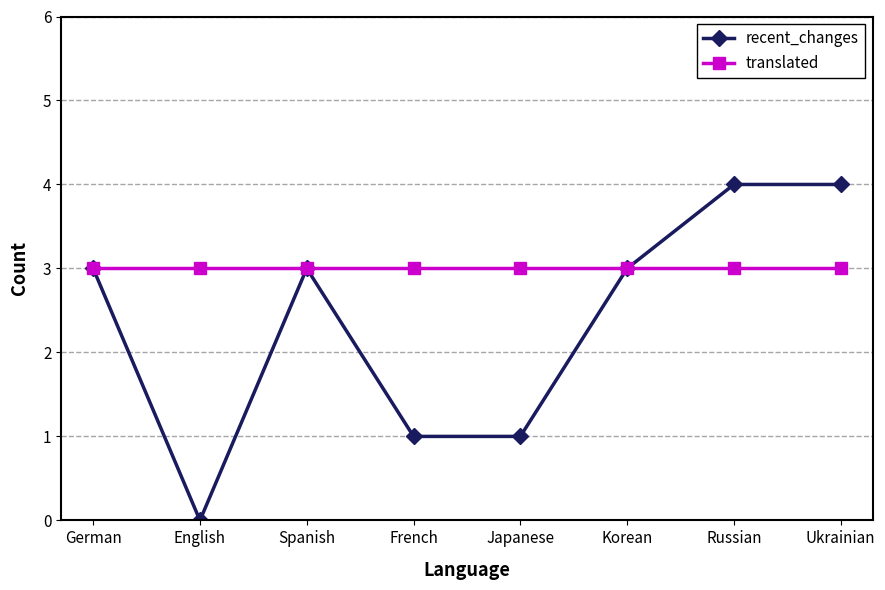

What is the value of the translated point at the 8th from the left?

3